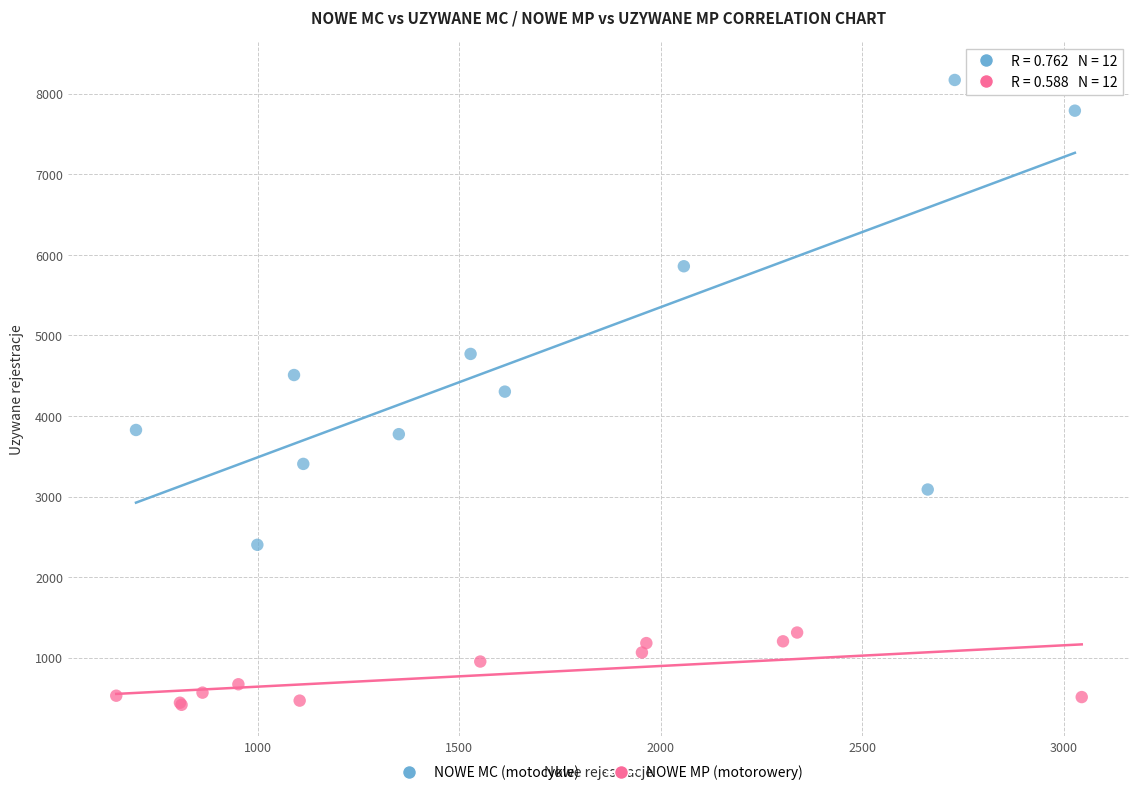

Which series reaches the maximum Y coordinate?

NOWE MC (motocykle)